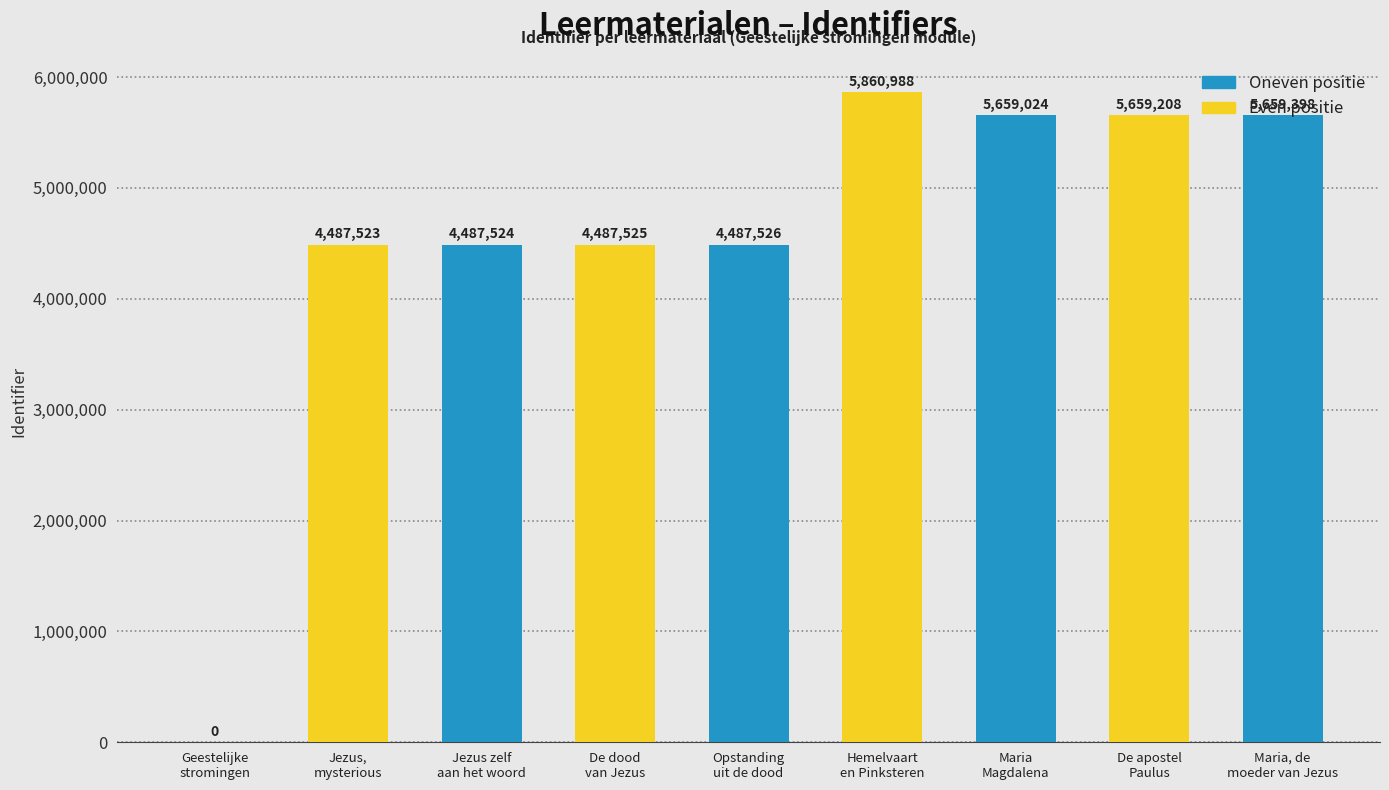

What is the greatest value displayed?

5860988